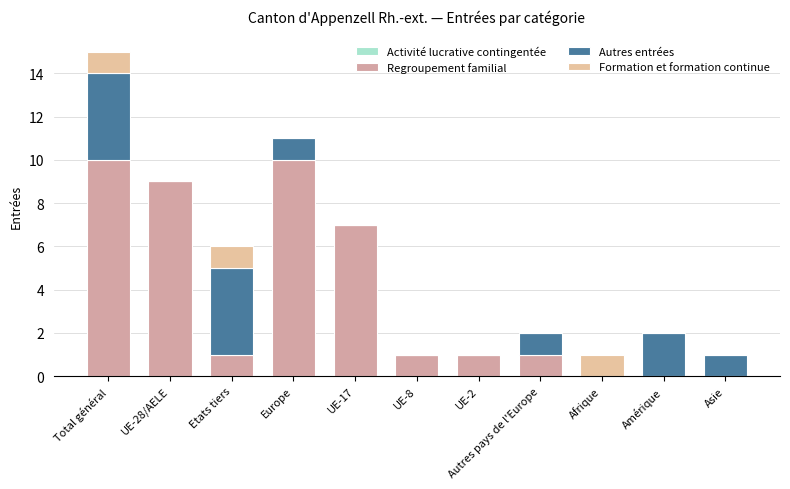

At which category is the sum across all series the highest?

Total général